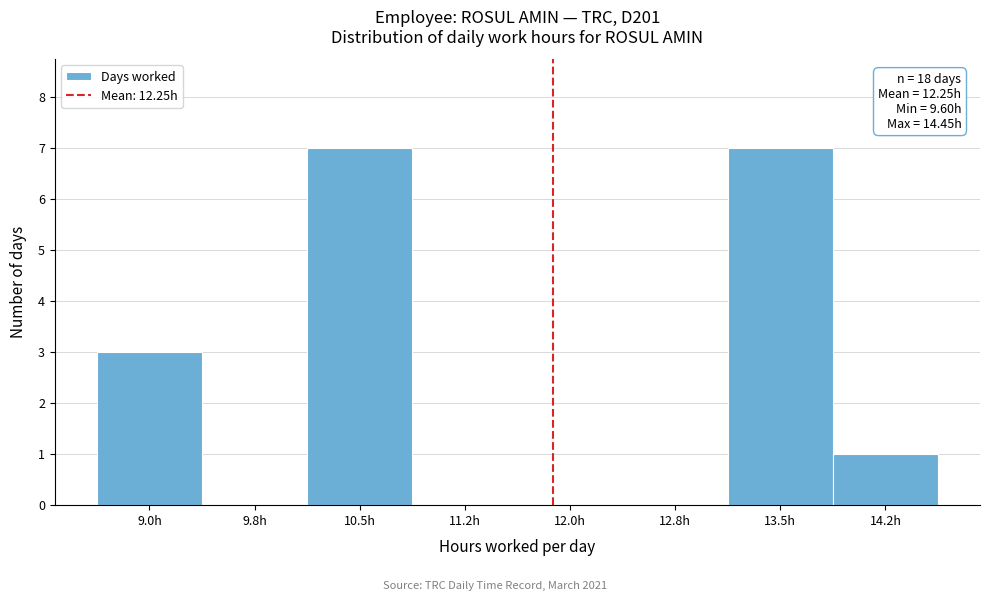

Reading left to right, list all the values displayed in this chart.

9.0h=3	9.8h=0	10.5h=7	11.2h=0	12.0h=0	12.8h=0	13.5h=7	14.2h=1